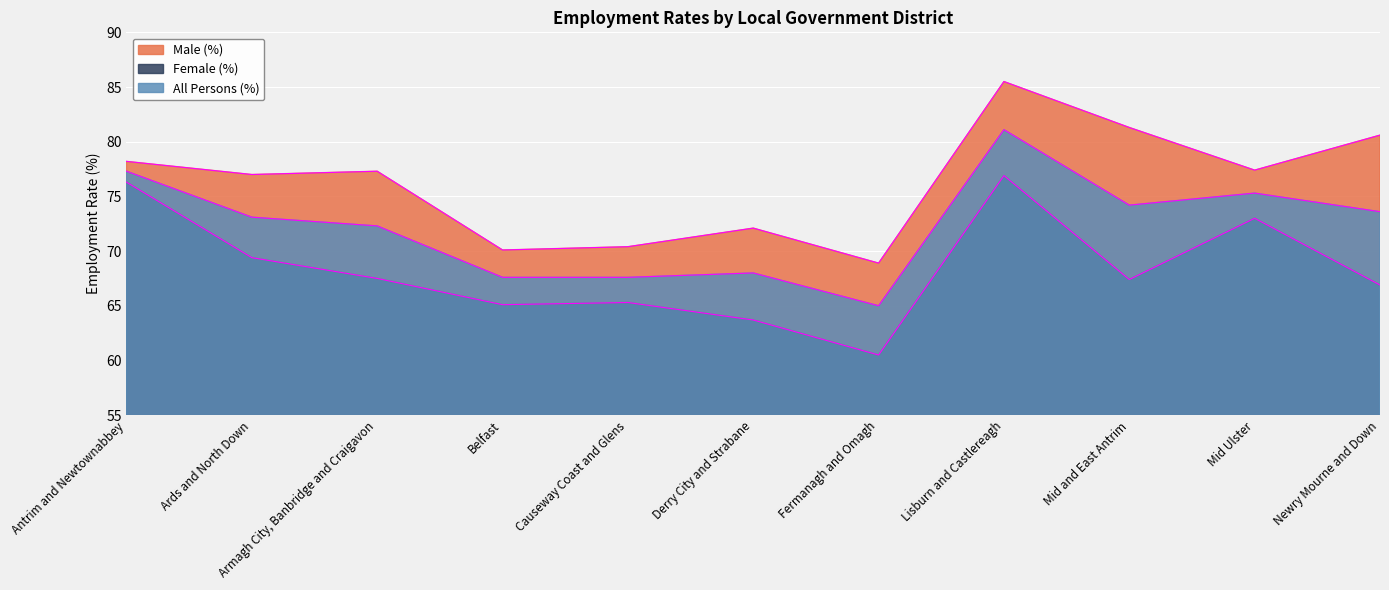

Is it true that All Persons (%) equals 67.6 at Causeway Coast and Glens?

True